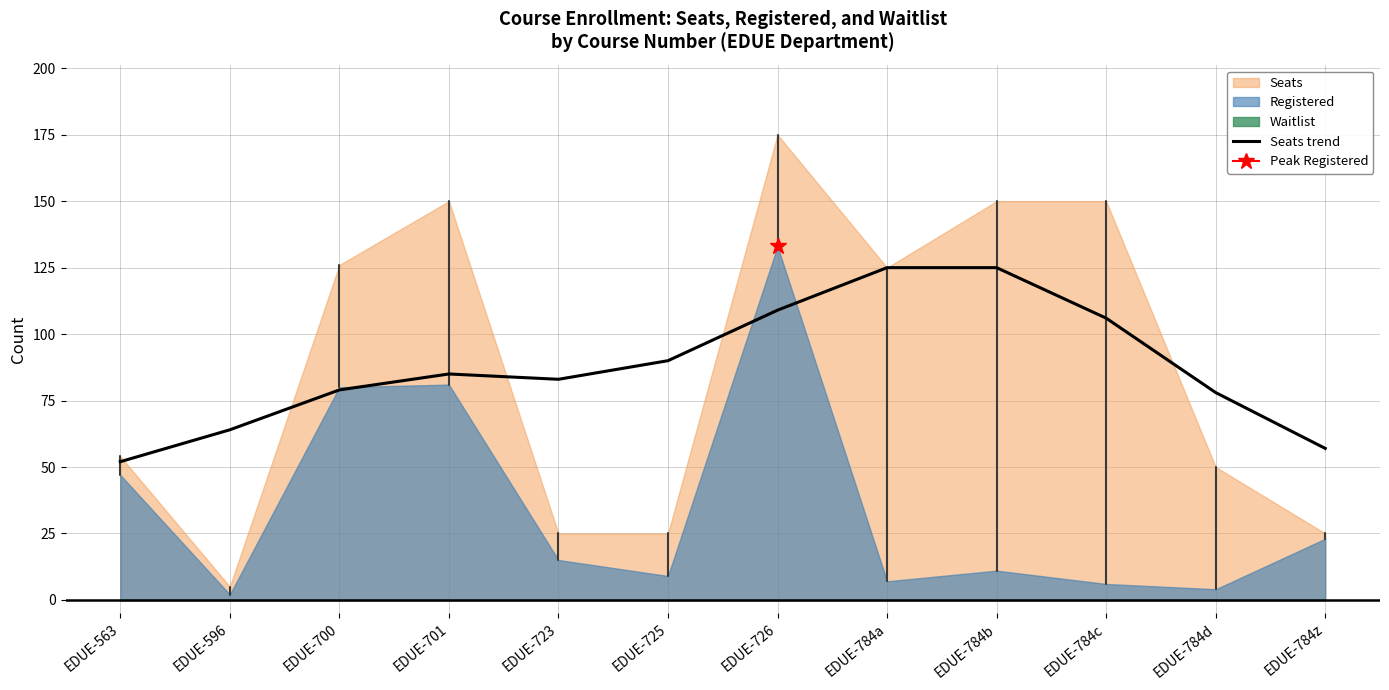

Rank the categories by value from lowest to highest.

EDUE-563, EDUE-784z, EDUE-596, EDUE-784d, EDUE-700, EDUE-723, EDUE-701, EDUE-725, EDUE-784c, EDUE-726, EDUE-784a, EDUE-784b